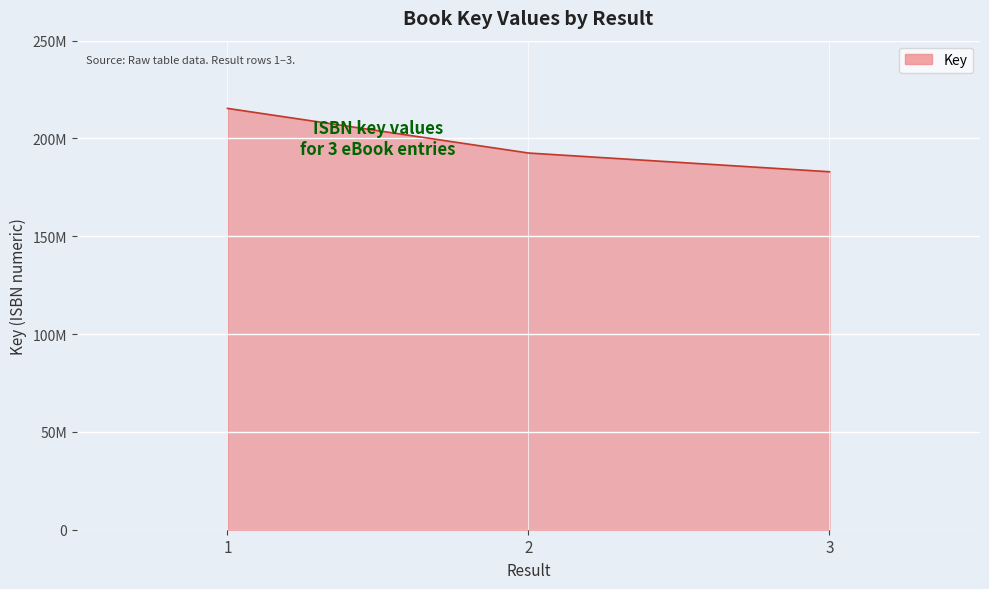

The chart shows a value of 192566356 at 2. True or false?

True